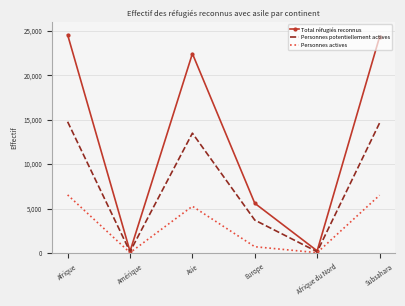

Rank the series at Subsahara from lowest to highest value.

Personnes actives, Personnes potentiellement actives, Total réfugiés reconnus